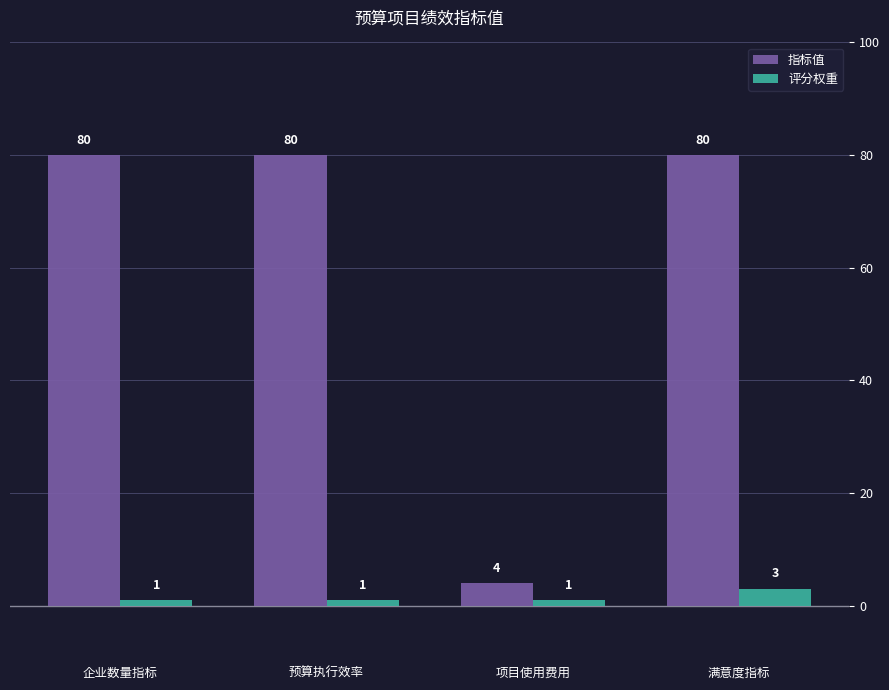

What is the label of the 4th bar from the left?

满意度指标